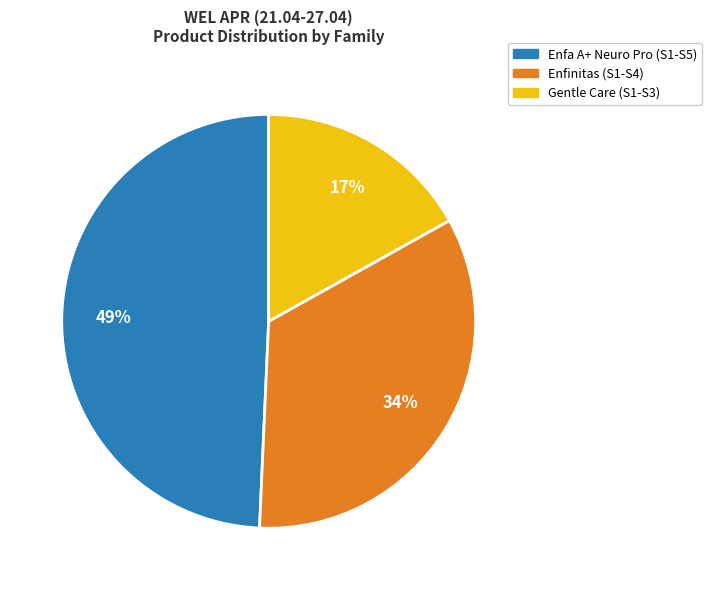

To the nearest percent, what is the average slice percentage?

33%